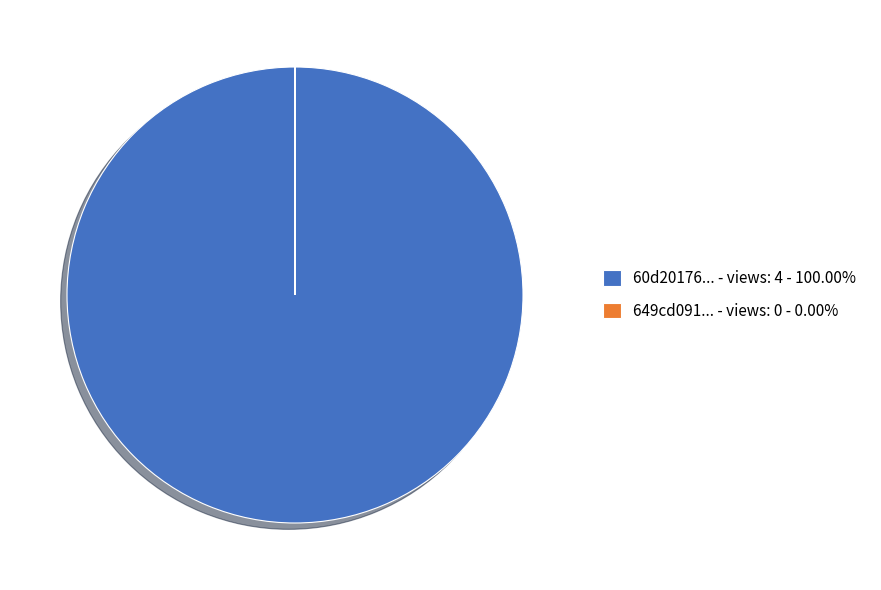

Does any single category account for the majority?

Yes